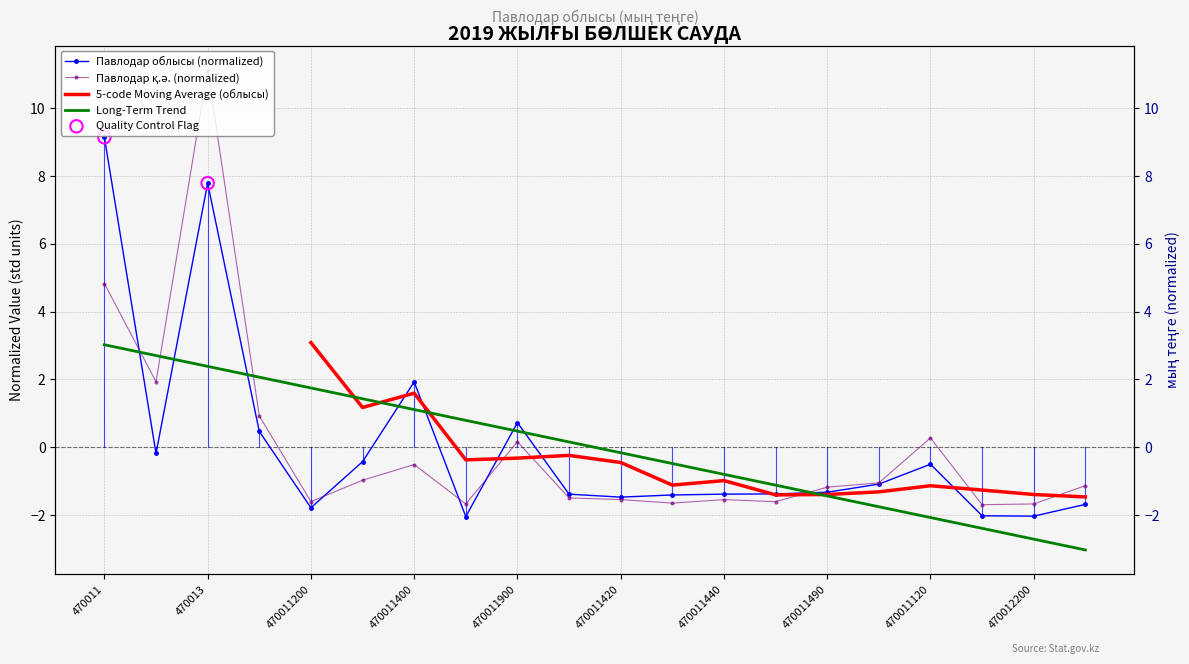

Which series has the largest total across all categories?

Павлодар облысы